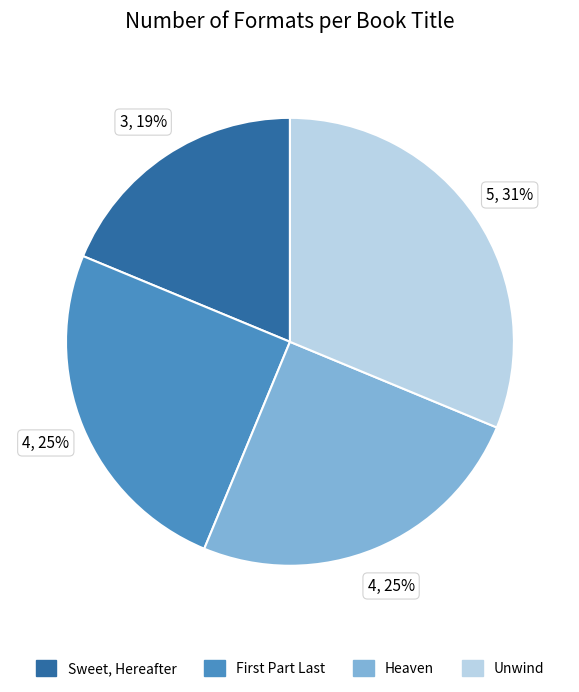

True or false: Unwind accounts for 31% of the total.

True